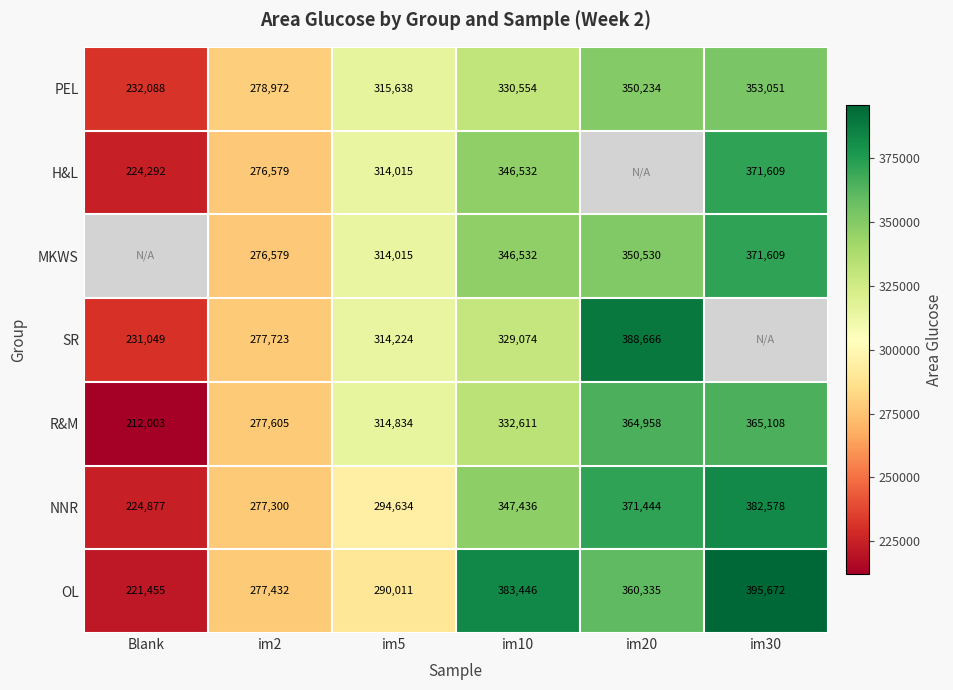

Where is OL nearest to the value 308563?

im5